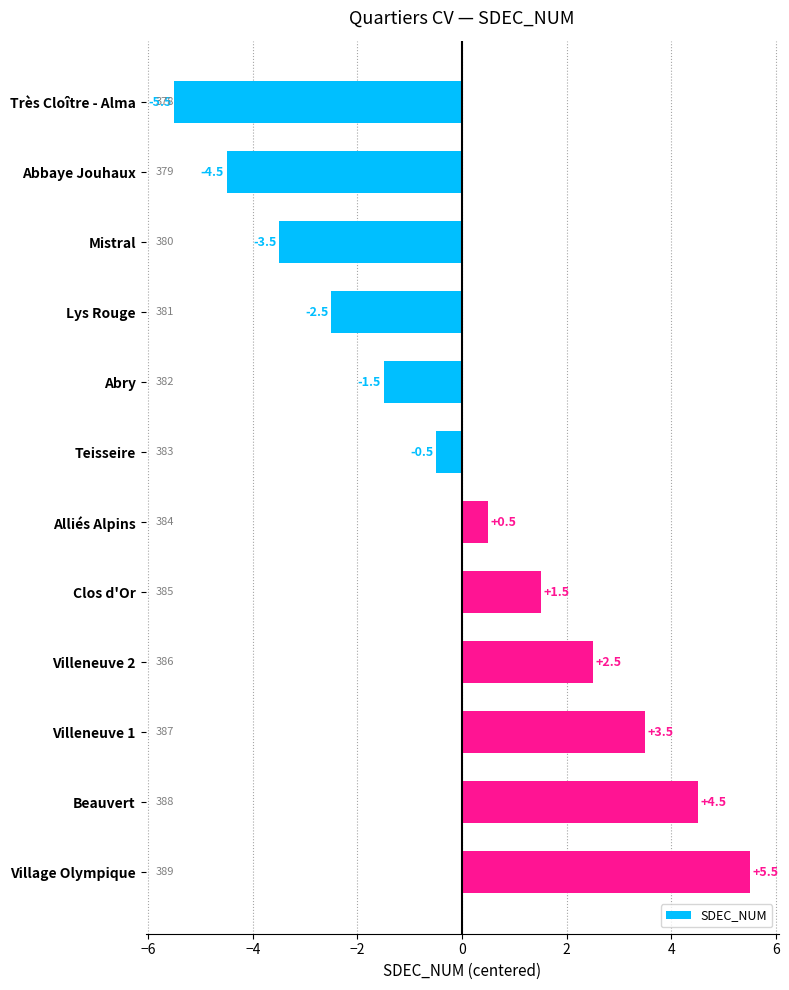

At which category does the chart reach its minimum across all series?

Très Cloître - Alma